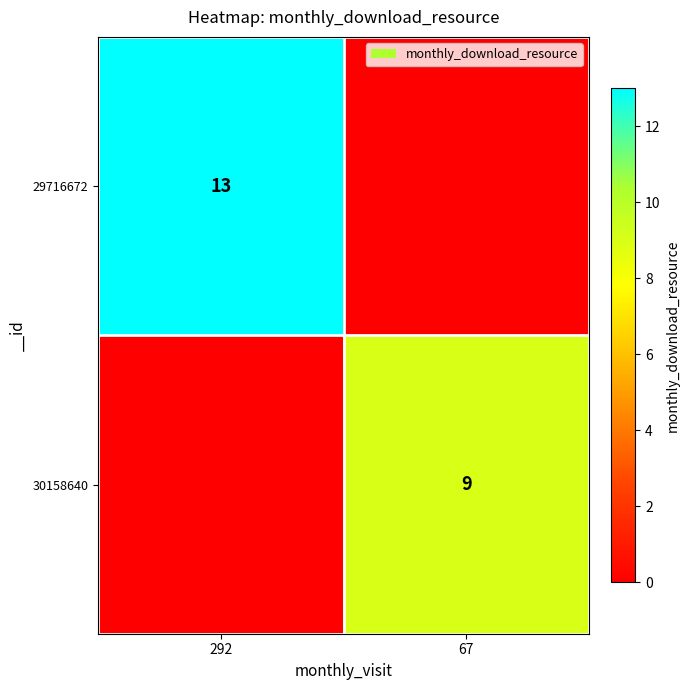

Between 67 and 292, which is larger?

292